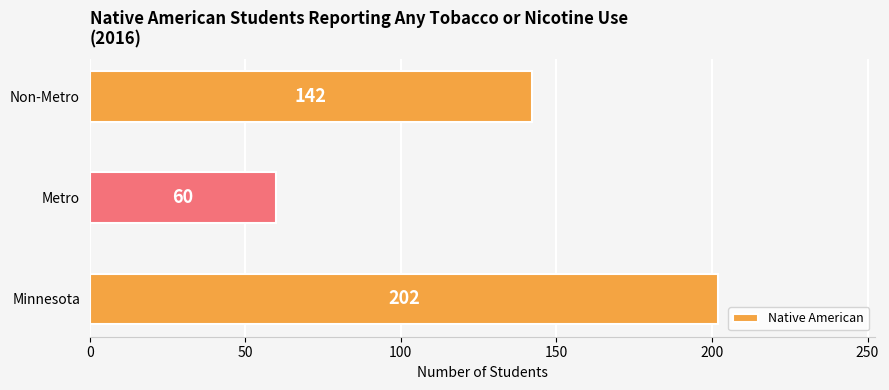

What is the smallest value displayed?

60